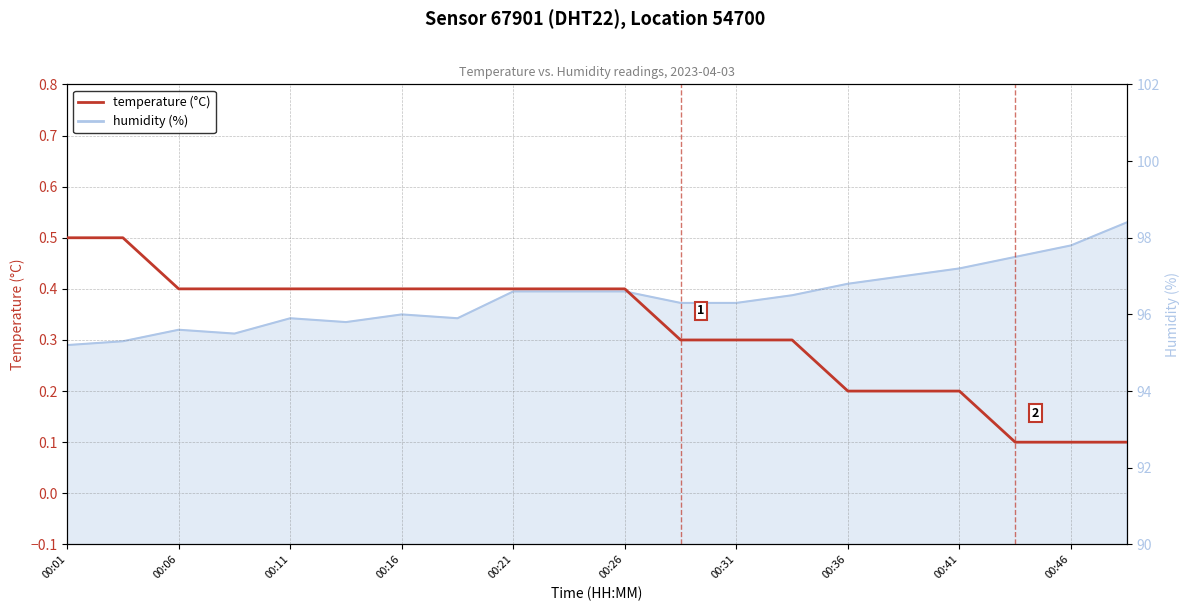

The value at 00:31 is 0.1. True or false?

False